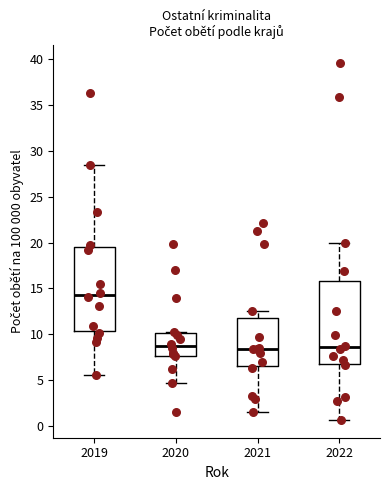

Reading left to right, transcribe this box plot: for each box, give where its median line is, the range the box spans, and where its two whiskers end, as read against the y-axis. The values are not printed on the chart, so give them approximately, as read against the axis.

2019: median 14.5, box 10.5 to 19.5, whiskers 5.5 to 28.5
2020: median 8.5, box 7.5 to 10.0, whiskers 4.5 to 10.0
2021: median 8.5, box 6.5 to 12.0, whiskers 1.5 to 12.5
2022: median 8.5, box 7.0 to 16.0, whiskers 0.5 to 20.0